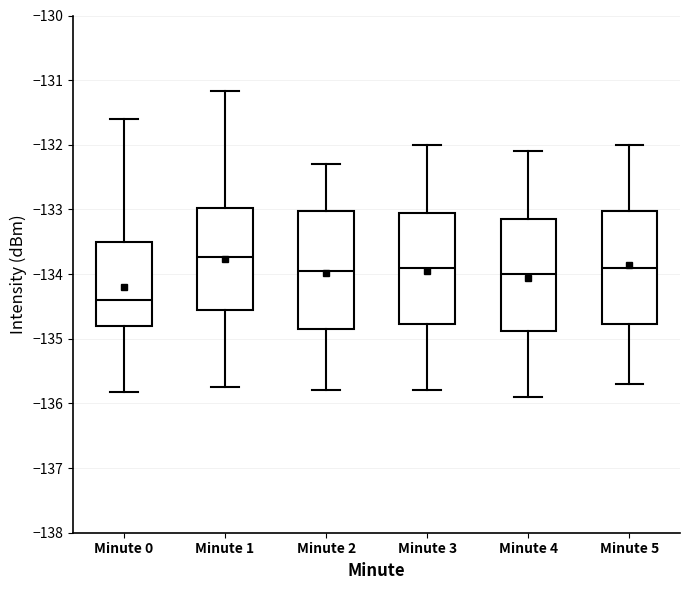

Where is the upper edge of the box for Minute 5 on the y-axis? The values are not printed on the chart, so give them approximately, as read against the axis.

-133.0